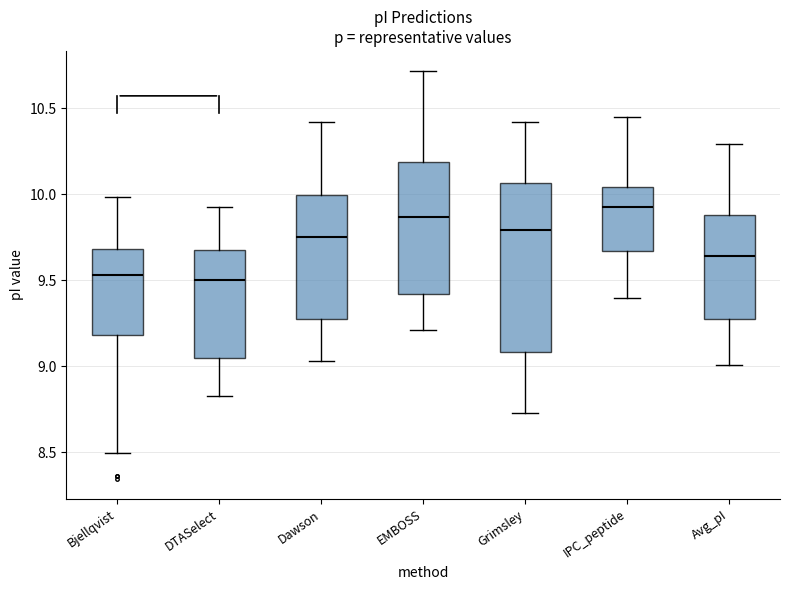

Reading left to right, read every box against the y-axis: the position of its median line, the range the box covers, and the ends of its whiskers. The values are not printed on the chart, so give them approximately, as read against the axis.

Bjellqvist: median 9.55, box 9.20 to 9.70, whiskers 8.50 to 10.00
DTASelect: median 9.50, box 9.05 to 9.70, whiskers 8.85 to 9.95
Dawson: median 9.75, box 9.30 to 10.00, whiskers 9.05 to 10.40
EMBOSS: median 9.85, box 9.40 to 10.20, whiskers 9.20 to 10.70
Grimsley: median 9.80, box 9.10 to 10.05, whiskers 8.75 to 10.40
IPC_peptide: median 9.95, box 9.65 to 10.05, whiskers 9.40 to 10.45
Avg_pI: median 9.65, box 9.25 to 9.90, whiskers 9.00 to 10.30